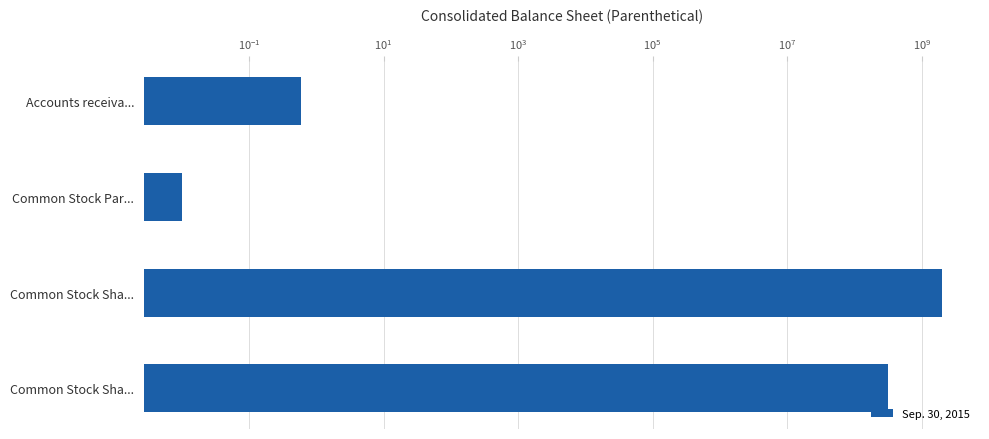

Does the chart contain stacked bars?

No